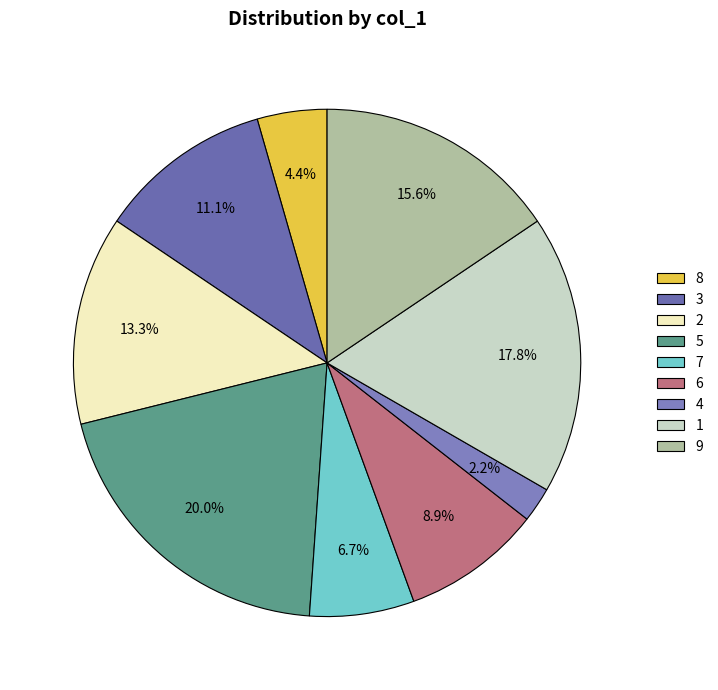

Is 2 the majority of the pie?

No